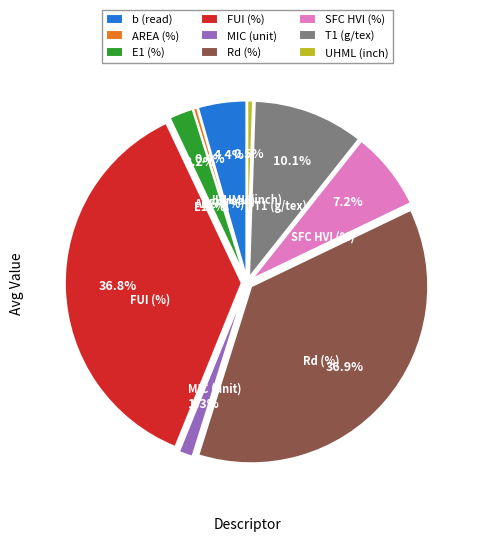

To the nearest percent, what is the combined percentage of b (read) and E1 (%)?

7%